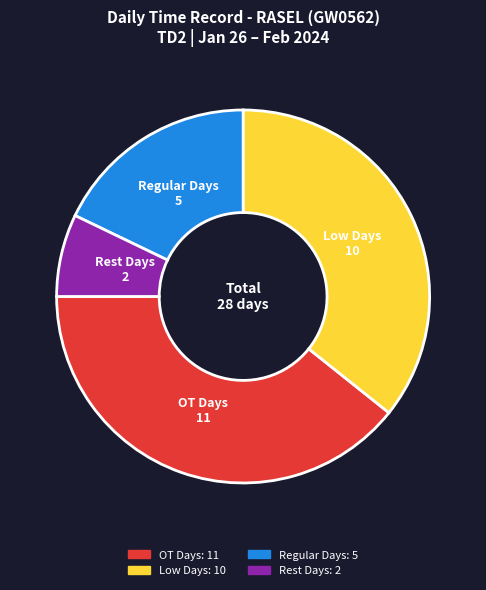

Rank the categories by value from highest to lowest.

OT Days, Low Days, Regular Days, Rest Days